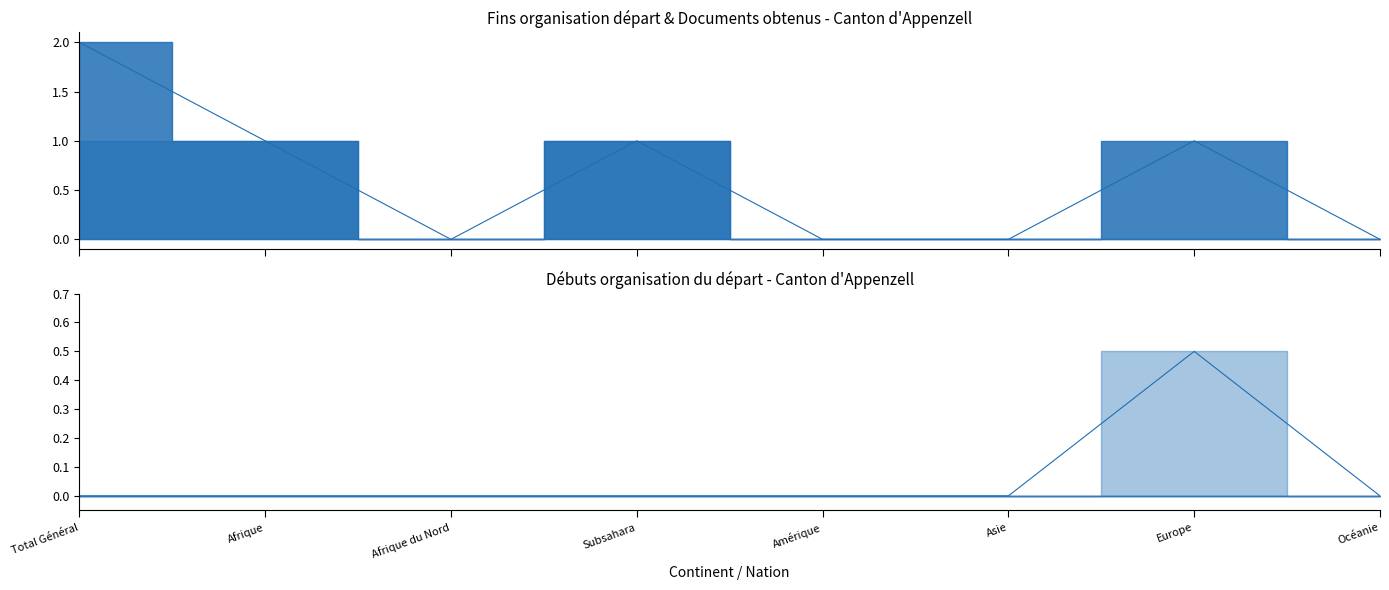

What is the difference between the second highest and second lowest values in the Documents obtenus (col_7) series?

1